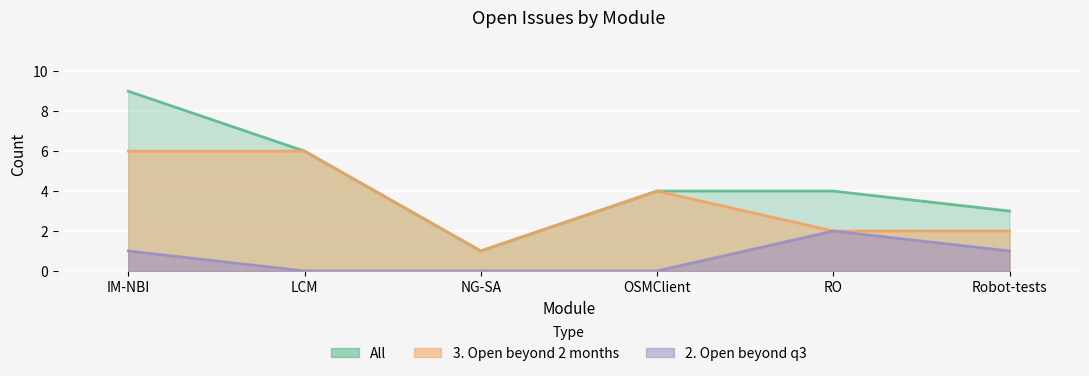

List the series in order of their peak value, highest first.

All, 3. Open beyond 2 months, 2. Open beyond q3